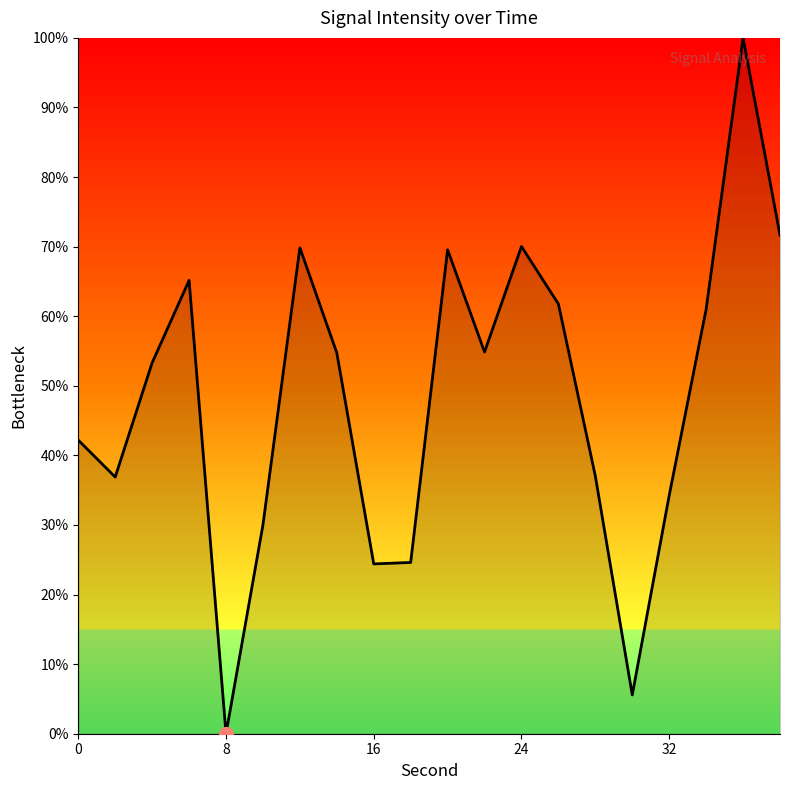

What is the maximum value shown in the chart?

100.0